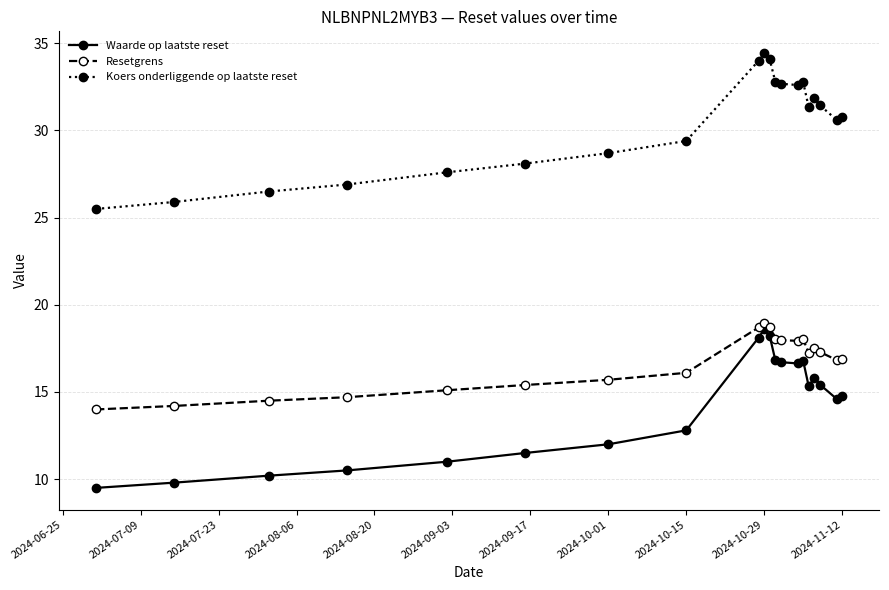

Is this an area chart (filled region under the line)?

No